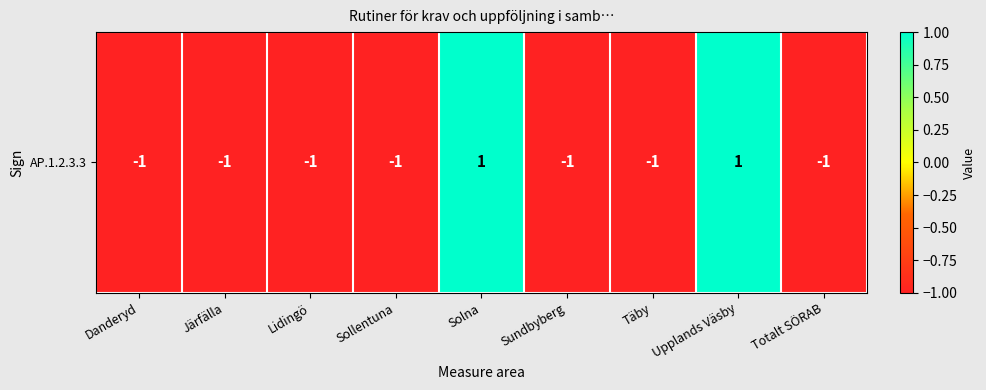

At which category does the chart reach its peak across all series?

Solna